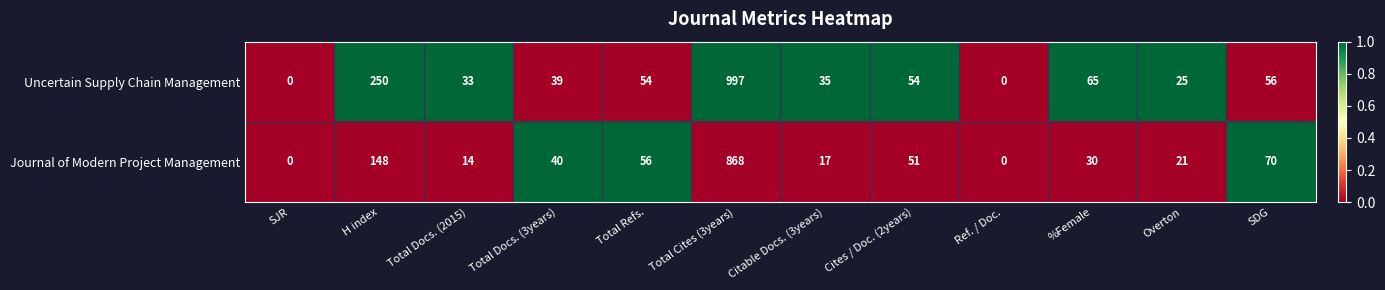

What is the sum of the Journal of Modern Project Management values at Cites / Doc. (2years) and Total Refs.?

107